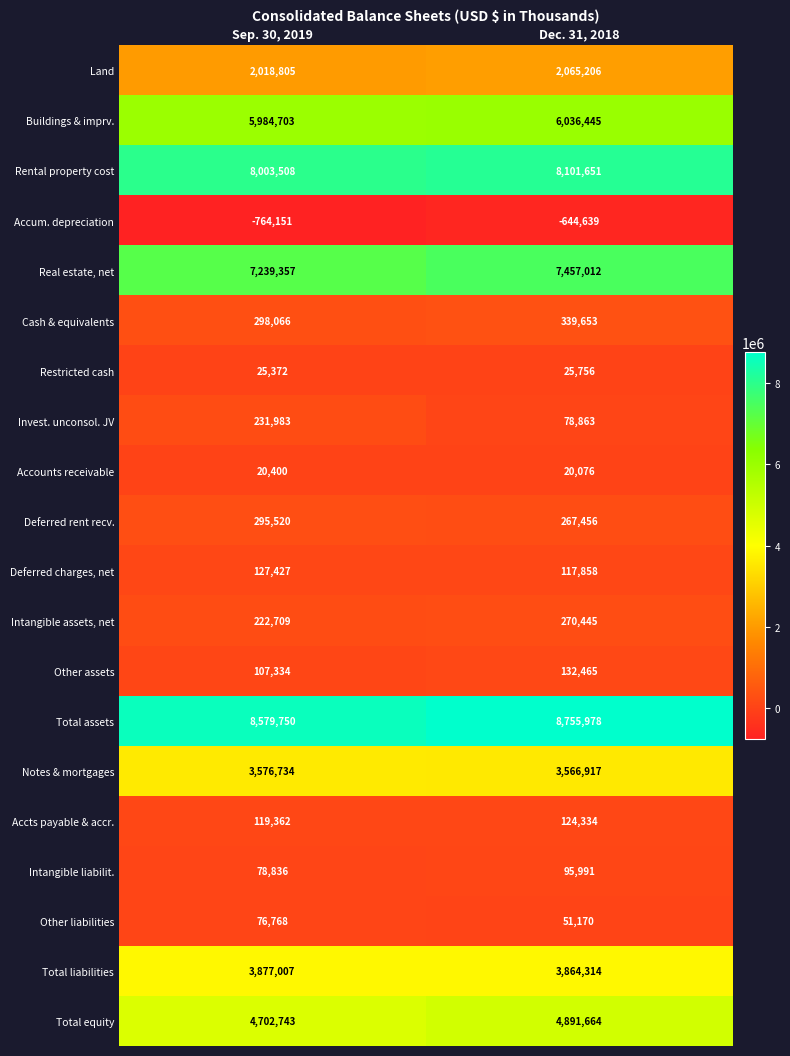

What is the spread (max minus min) of values at Sep. 30, 2019?

9343901